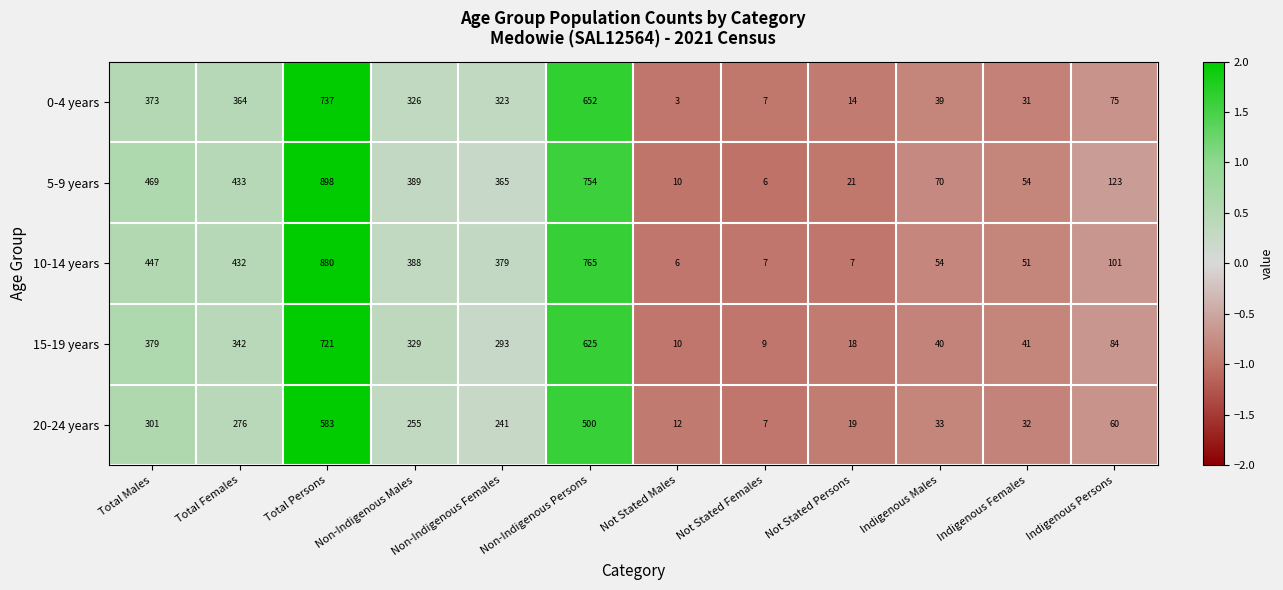

What is the spread (max minus min) of values at Non-Indigenous Females?

138